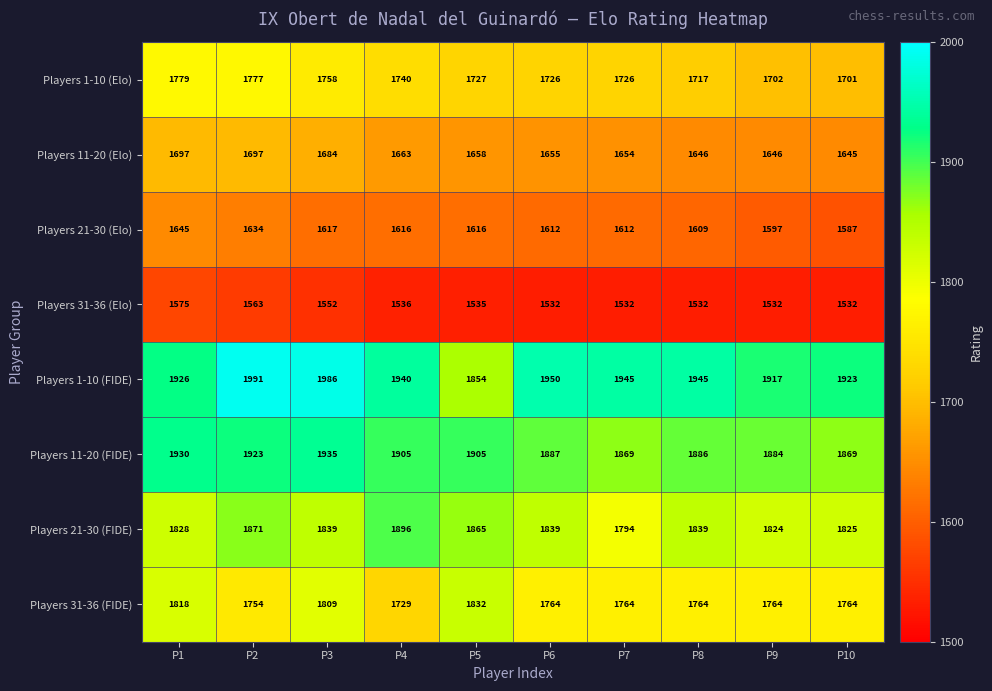

The value of Players 31-36 (Elo) at P1 is 686. True or false?

False